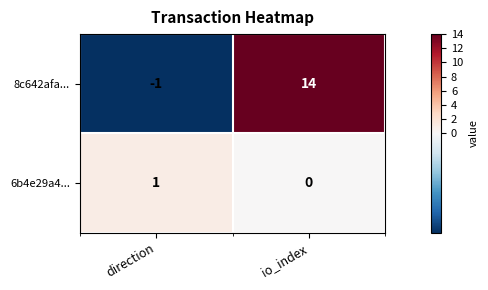

True or false: 8c642afa... has a value of 24 at io_index.

False